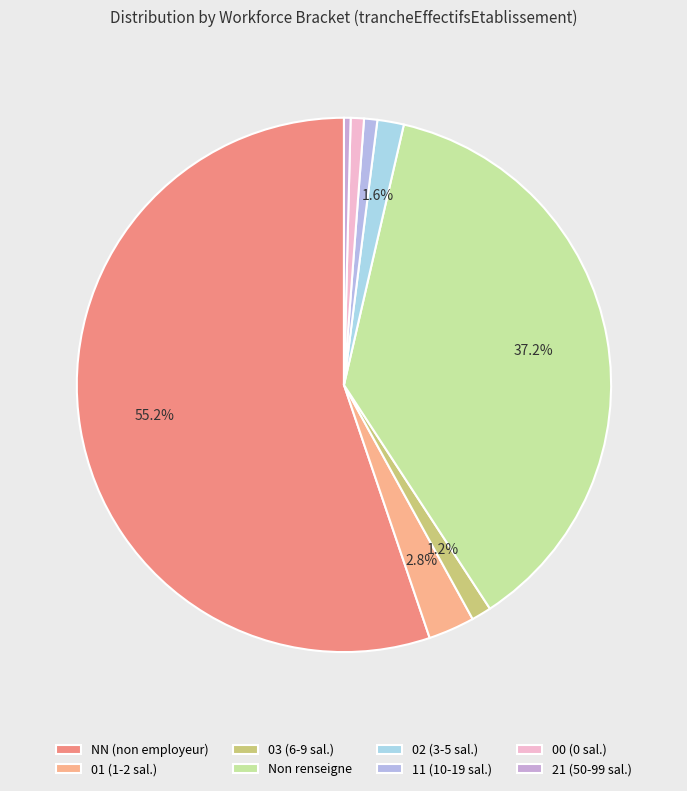

How many segments does this pie chart have?

8